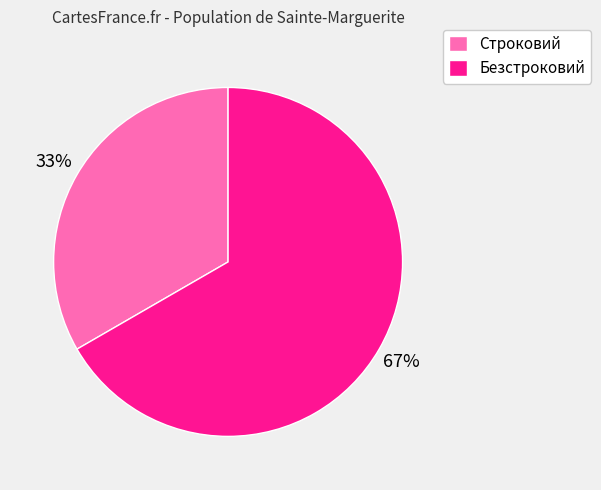

What is the ratio of the value at Безстроковий to the value at Строковий?

2.0